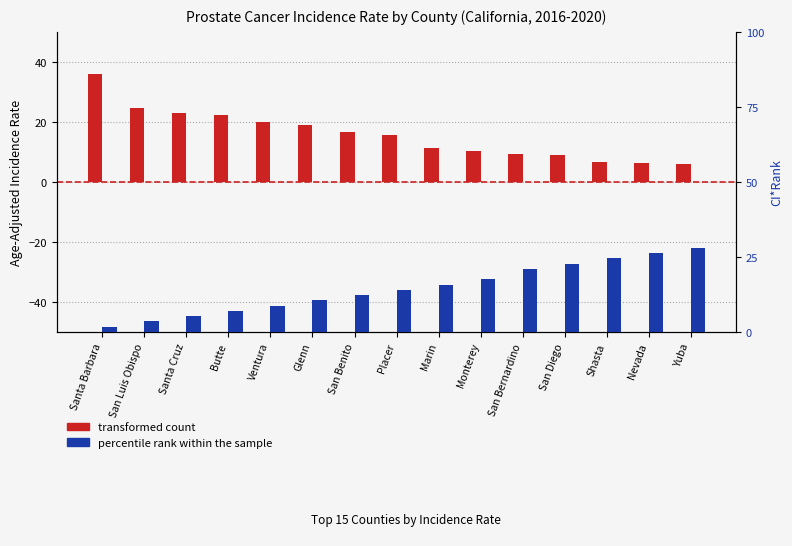

Read the percentile rank within the sample value at Glenn.

10.5